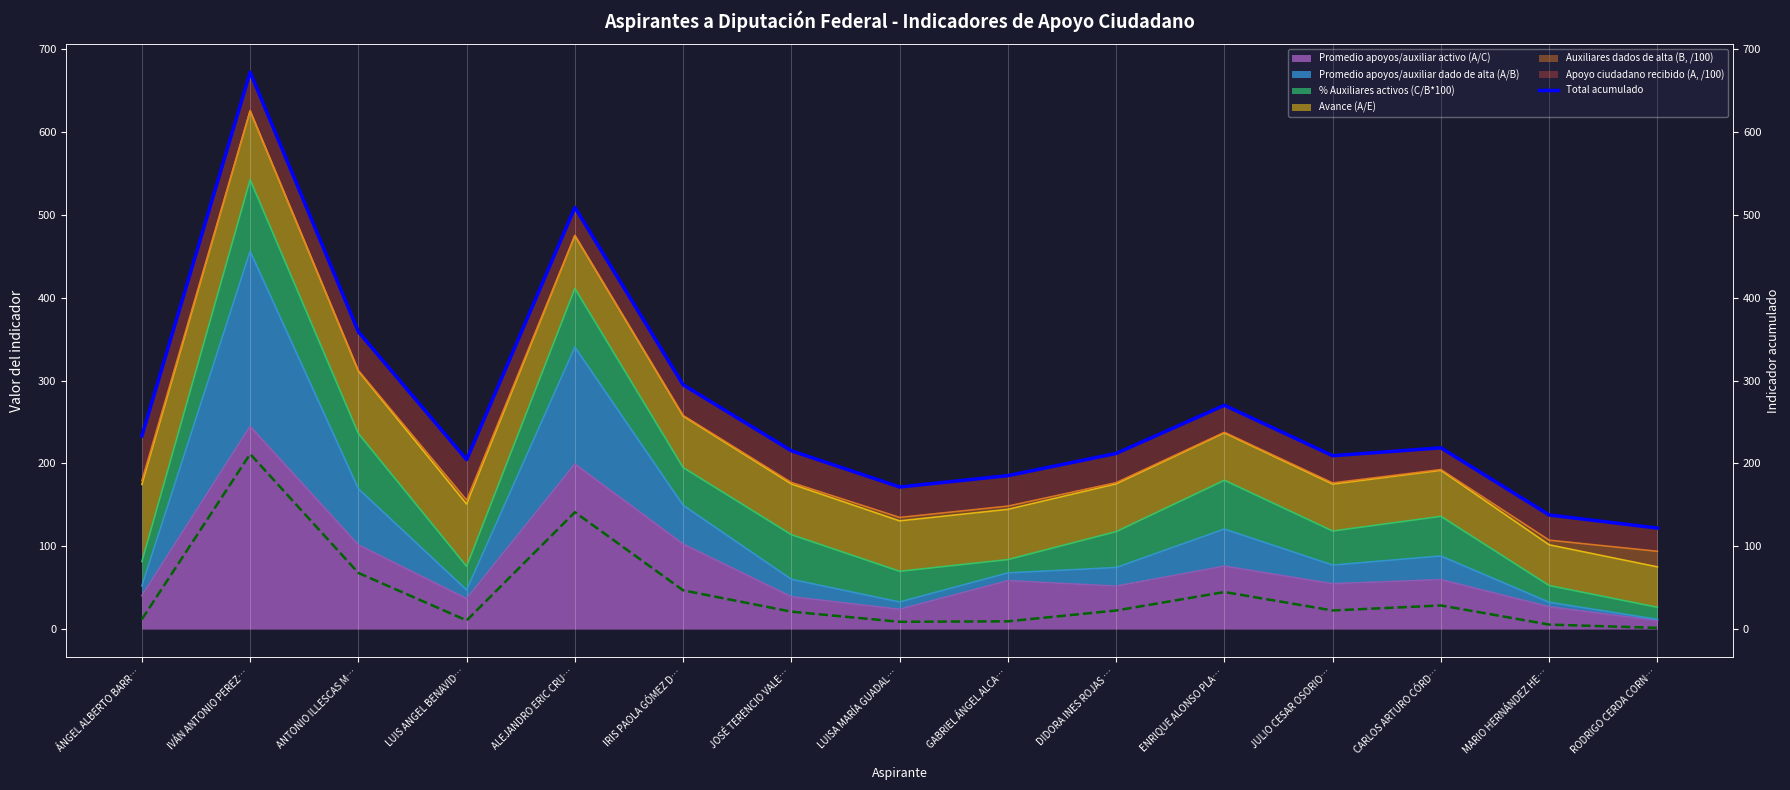

How many interior local valleys (lower than both neighbors) does the data have?

3